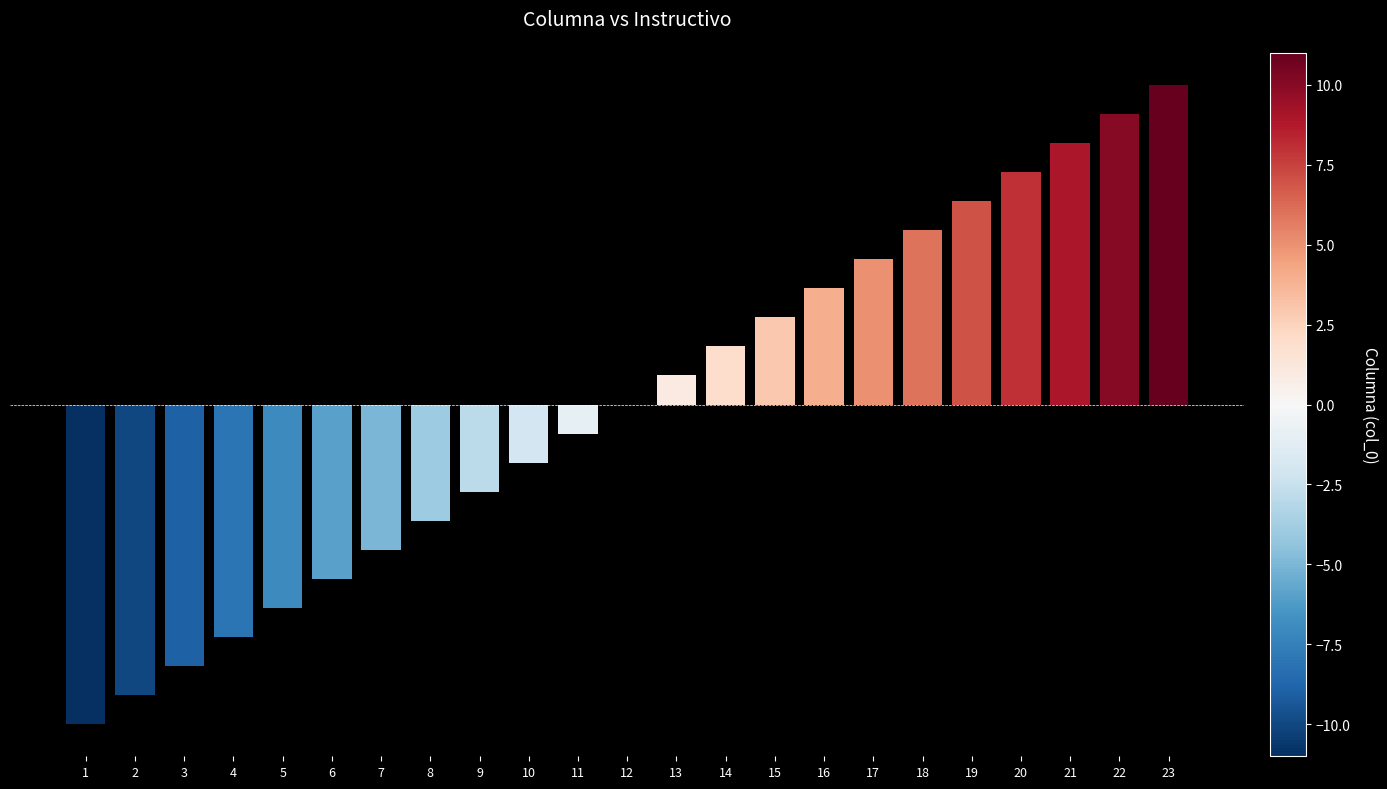

Which label corresponds to the largest value in the chart?

23